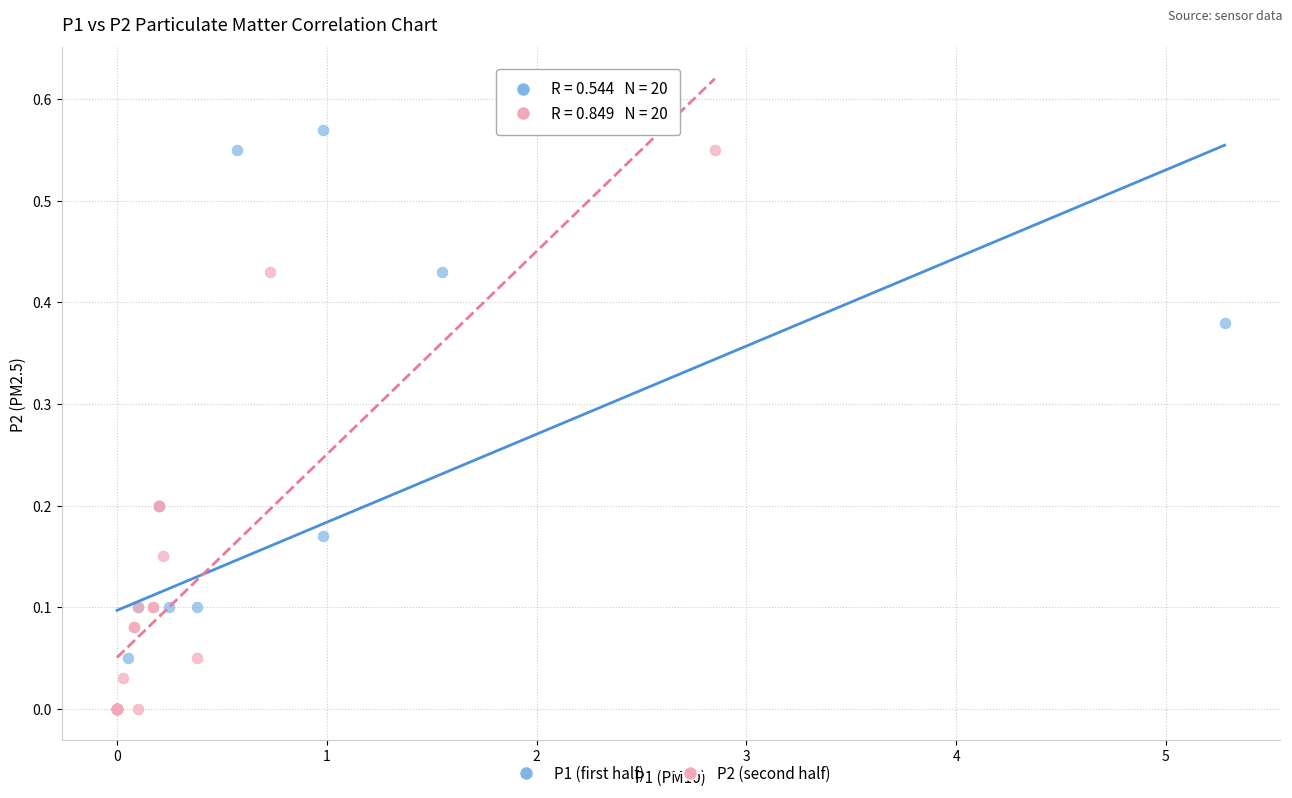

Which series has the widest spread of Y values?

P1 (first half)